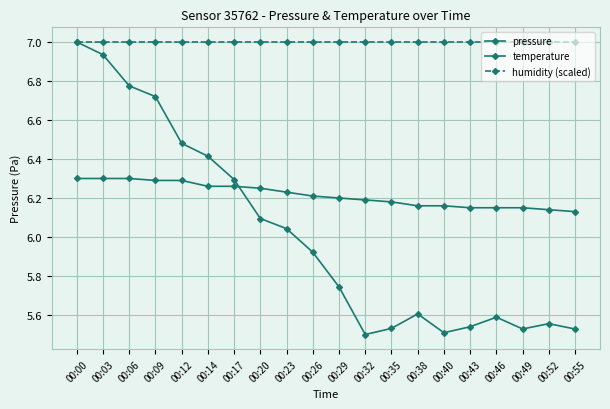

How many series are shown in this chart?

3